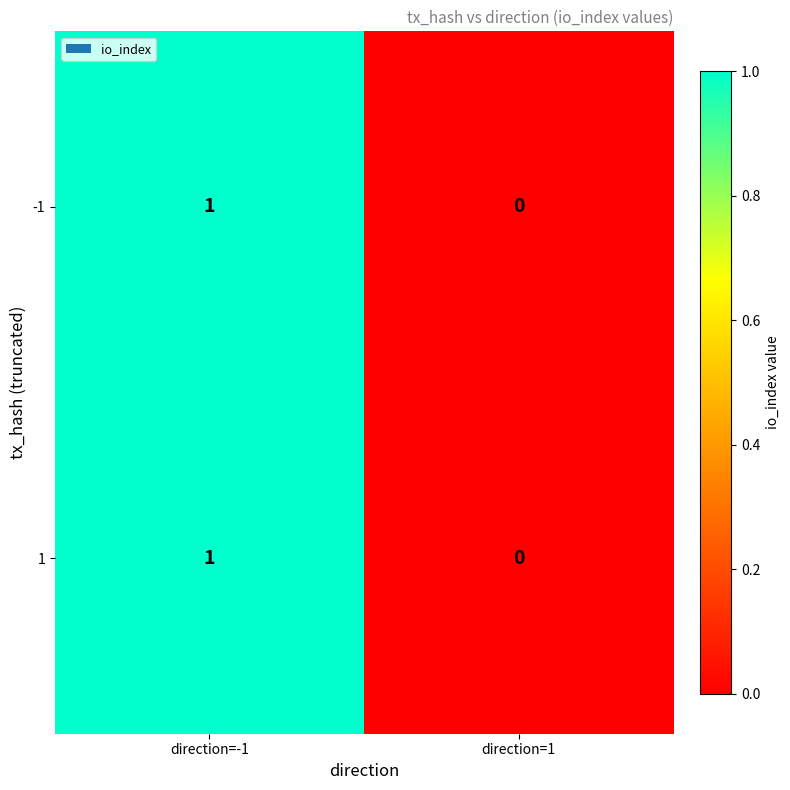

Is the value of -1 at direction=1 greater than the value of 1 at direction=-1?

No